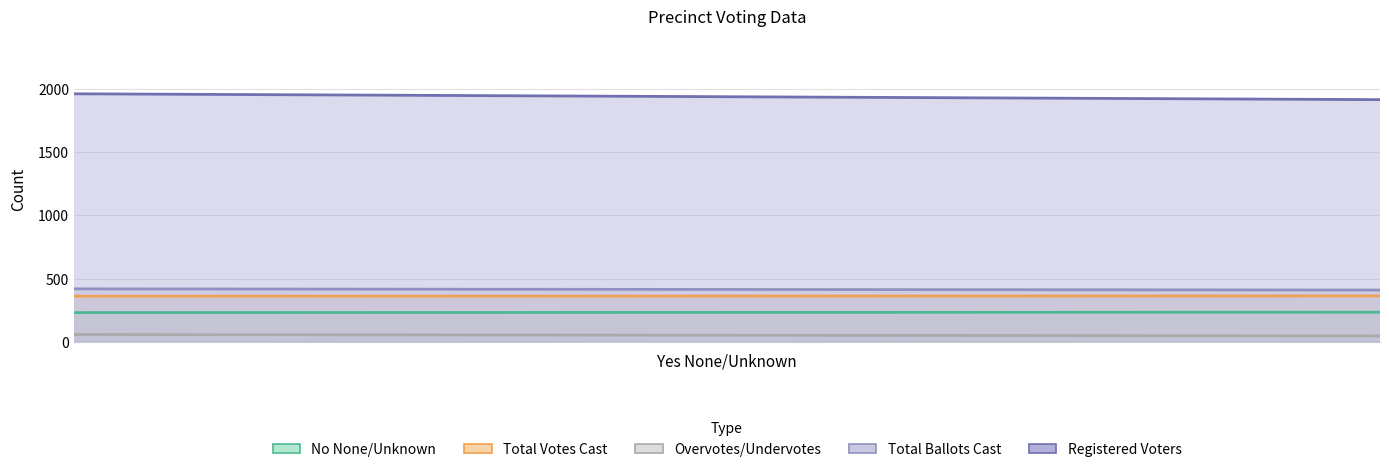

Does the chart have visible grid lines?

Yes